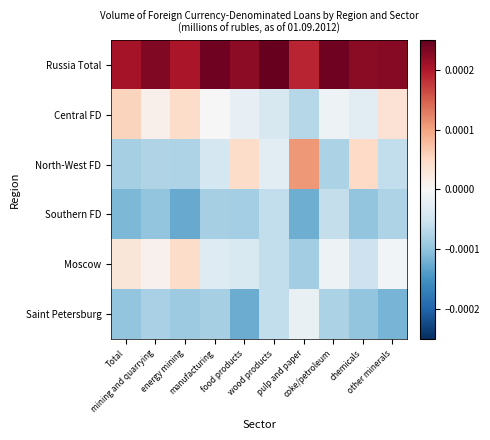

How many series are shown in this chart?

6